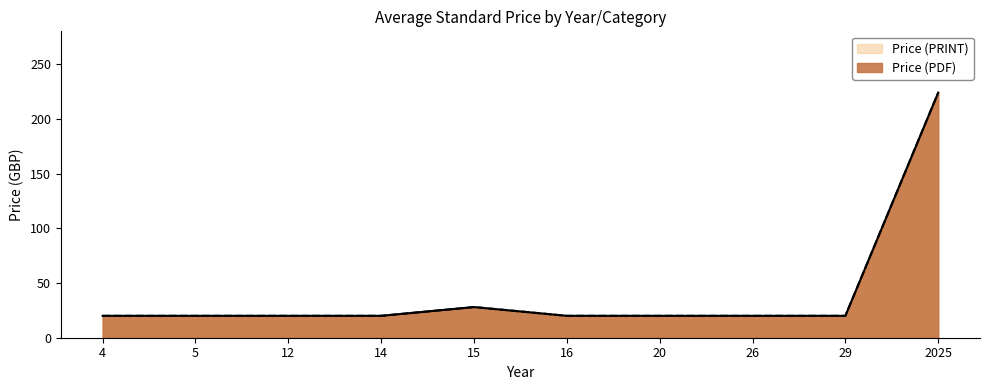

Does the chart display data point markers on the line(s)?

No